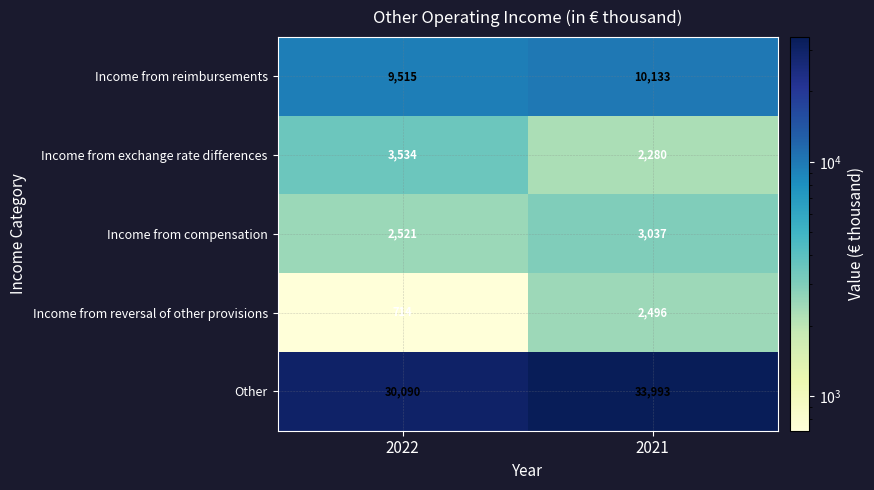

At which label does Income from compensation reach its minimum?

2022